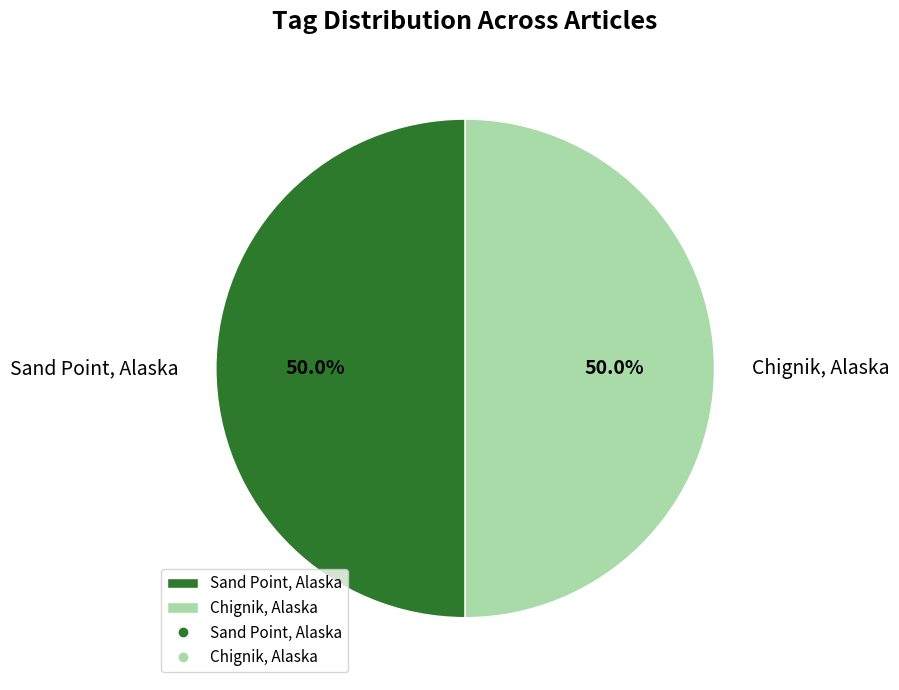

What is the total percentage of Sand Point, Alaska and Chignik, Alaska?

100.0%